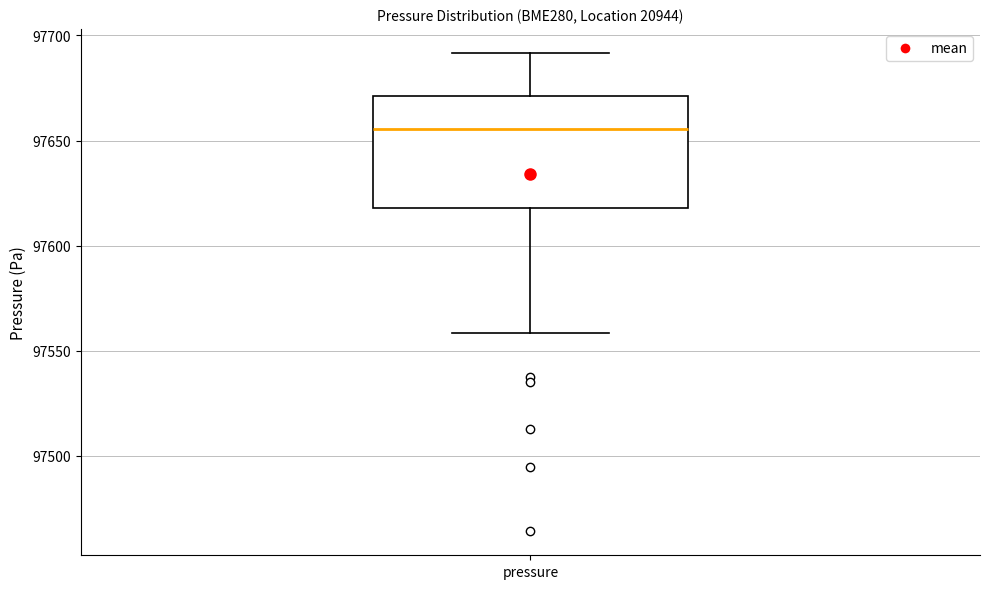

Where does the median line of the box for pressure sit on the y-axis? The values are not printed on the chart, so give them approximately, as read against the axis.

97655